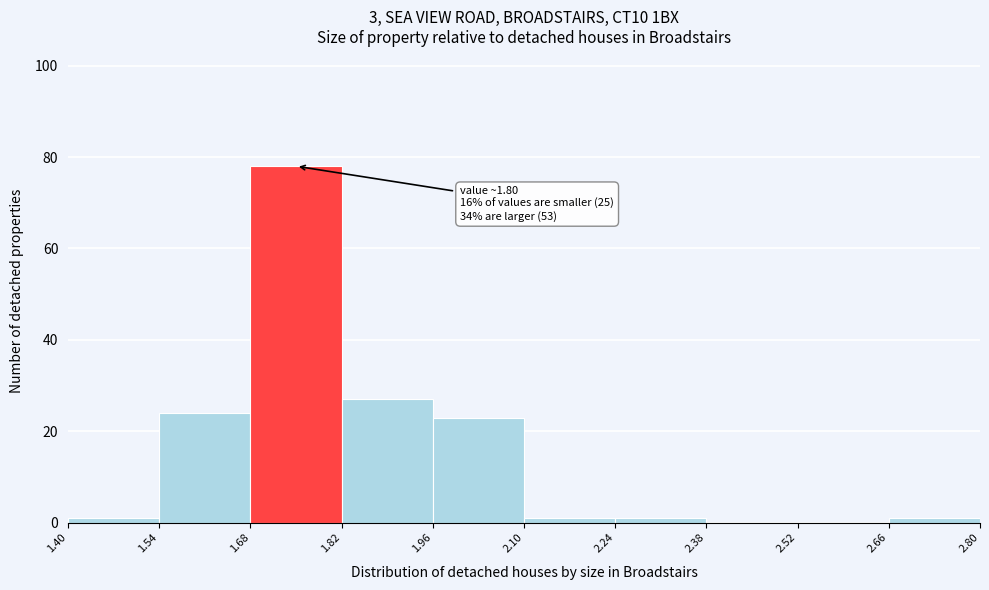

Over which range of the x-axis is the bar tallest?

1.68 to 1.82